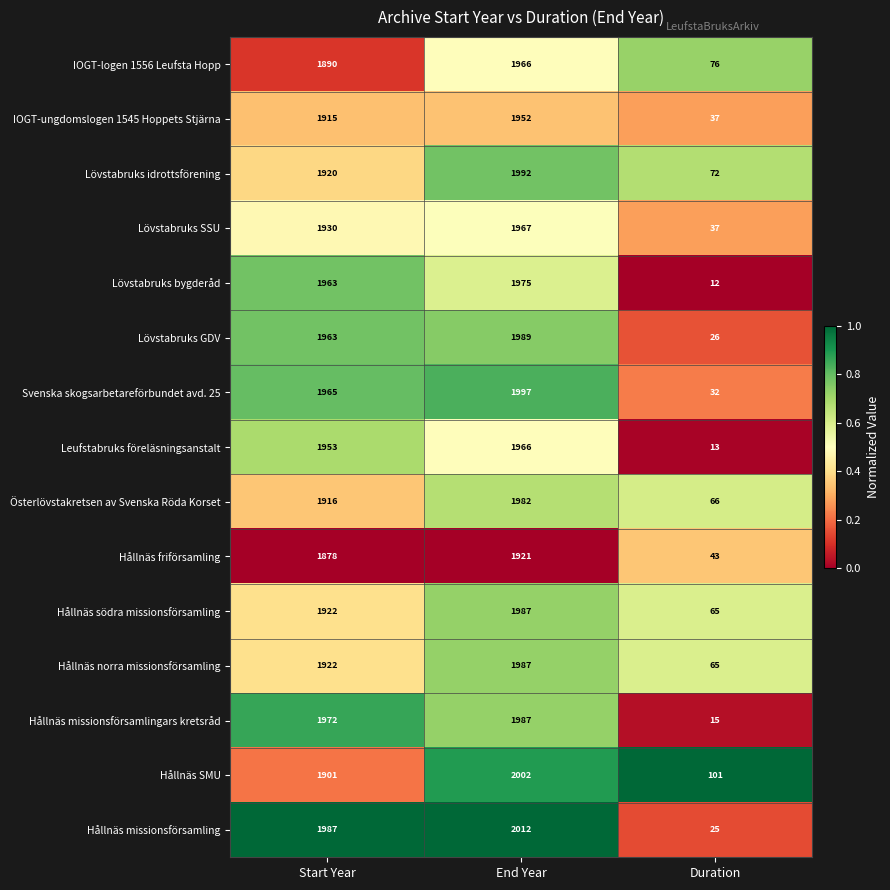

How many values in the Hållnäs SMU series are below 1901?

1